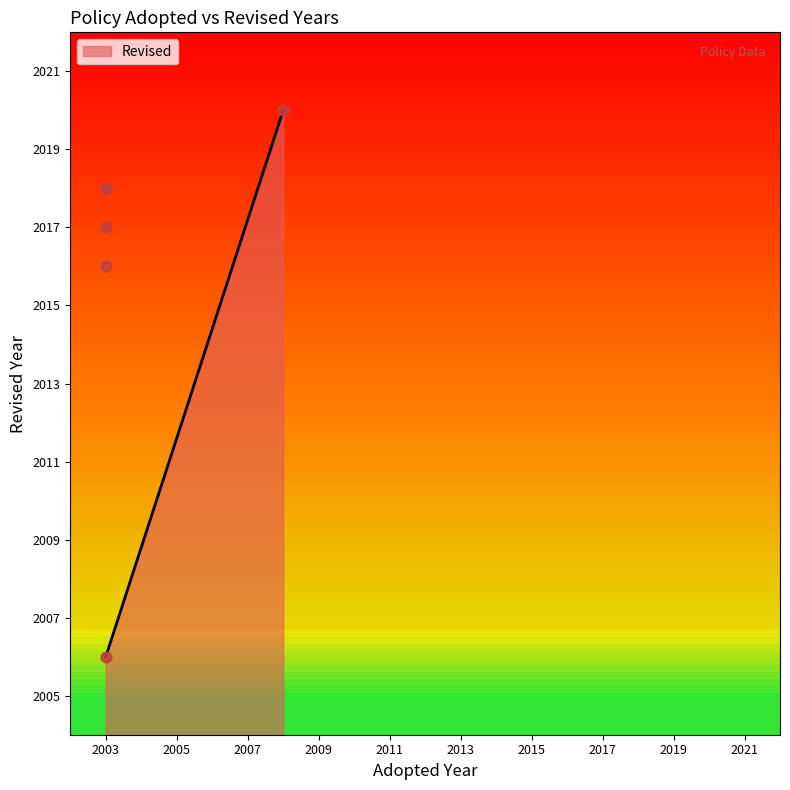

What is the ratio of the value at 2003 to the value at 2003?

1.0